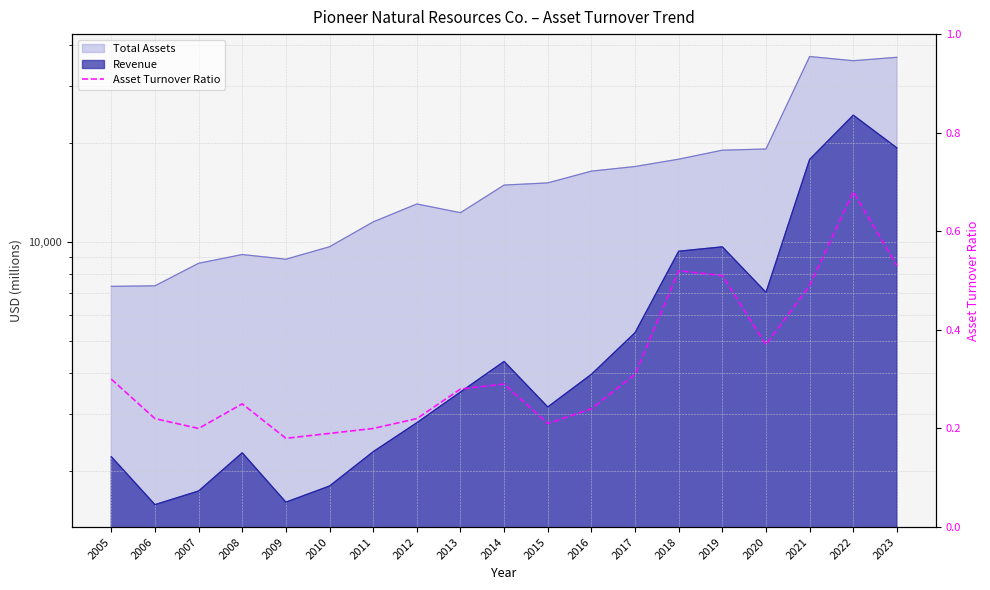

Reading left to right, transcribe all the data shown in this chart.

2005=0.3	2006=0.2	2007=0.2	2008=0.2	2009=0.2	2010=0.2	2011=0.2	2012=0.2	2013=0.3	2014=0.3	2015=0.2	2016=0.2	2017=0.3	2018=0.5	2019=0.5	2020=0.4	2021=0.5	2022=0.7	2023=0.5